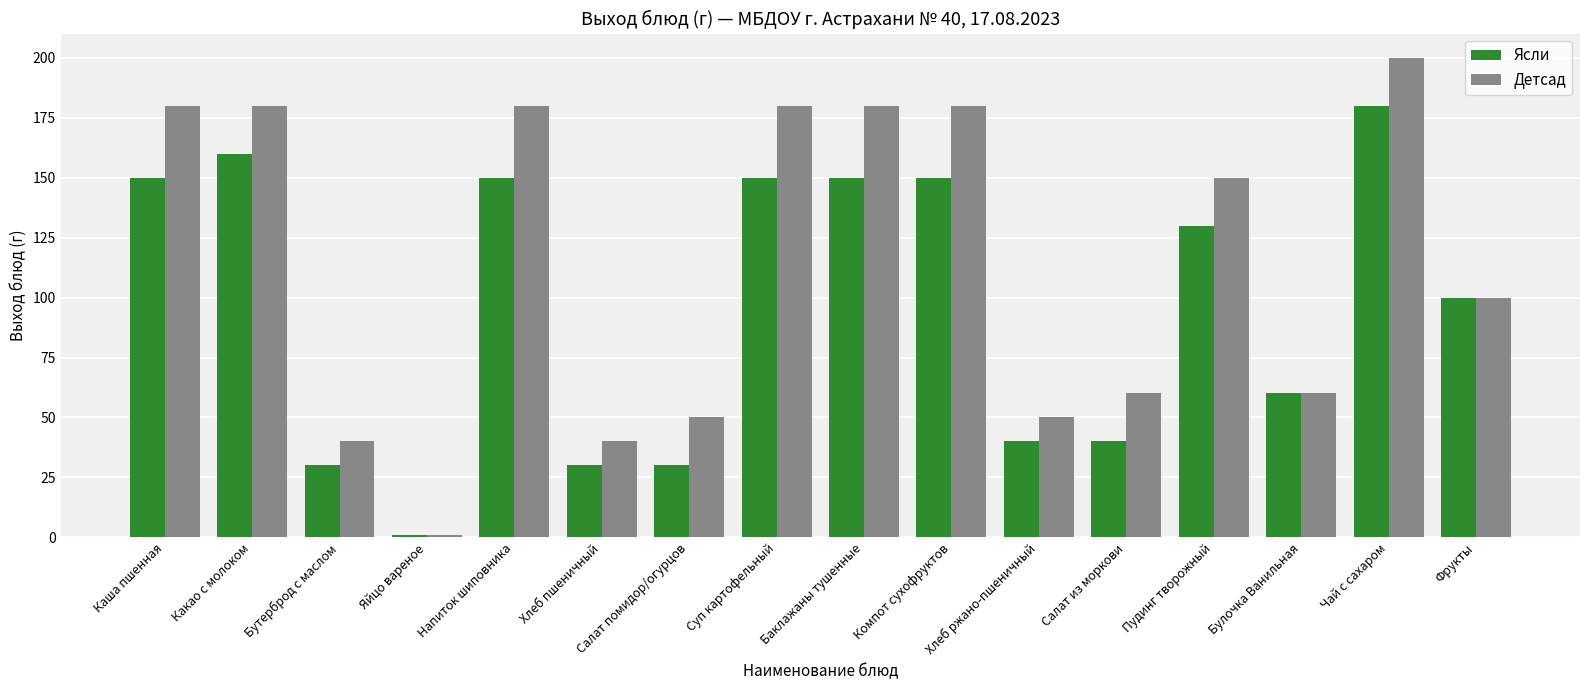

What is the value of the Ясли bar at the 9th from the left?

150